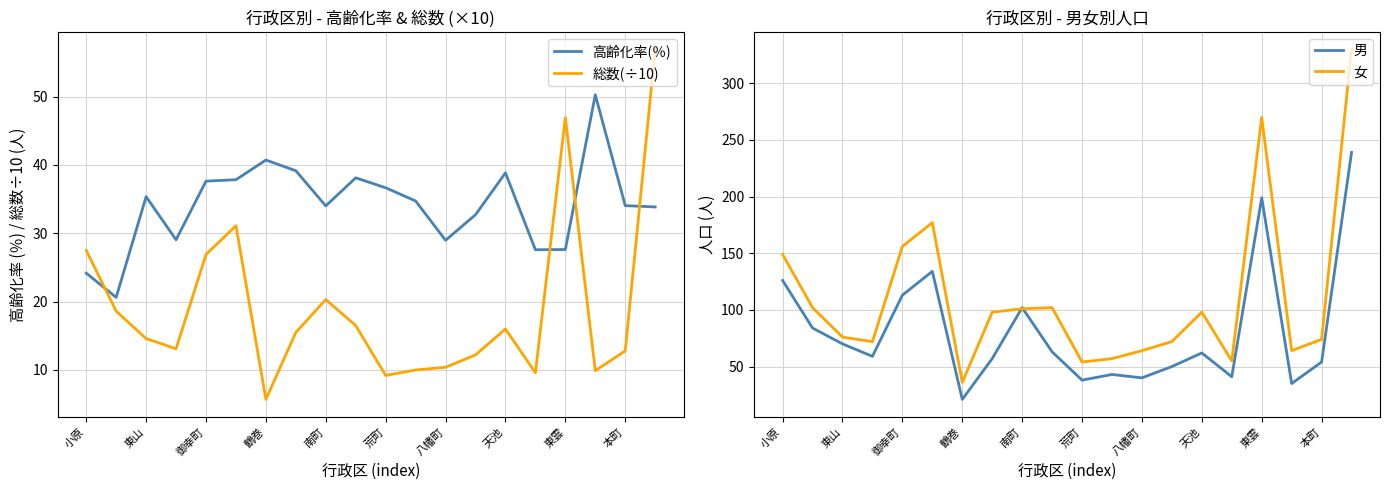

How many data points in 男 are above 62?

9